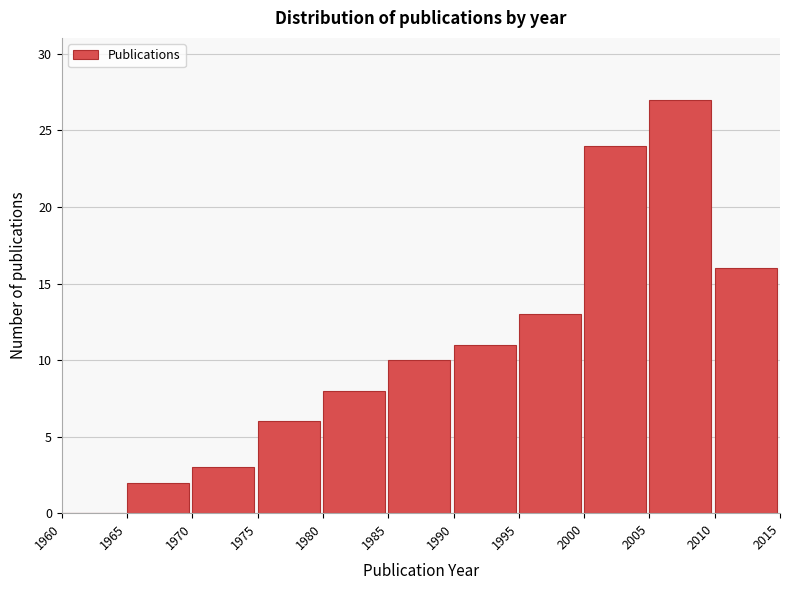

How tall is the bar that spans 2010 to 2015 on the x-axis? The values are not printed on the chart, so give them approximately, as read against the axis.

16